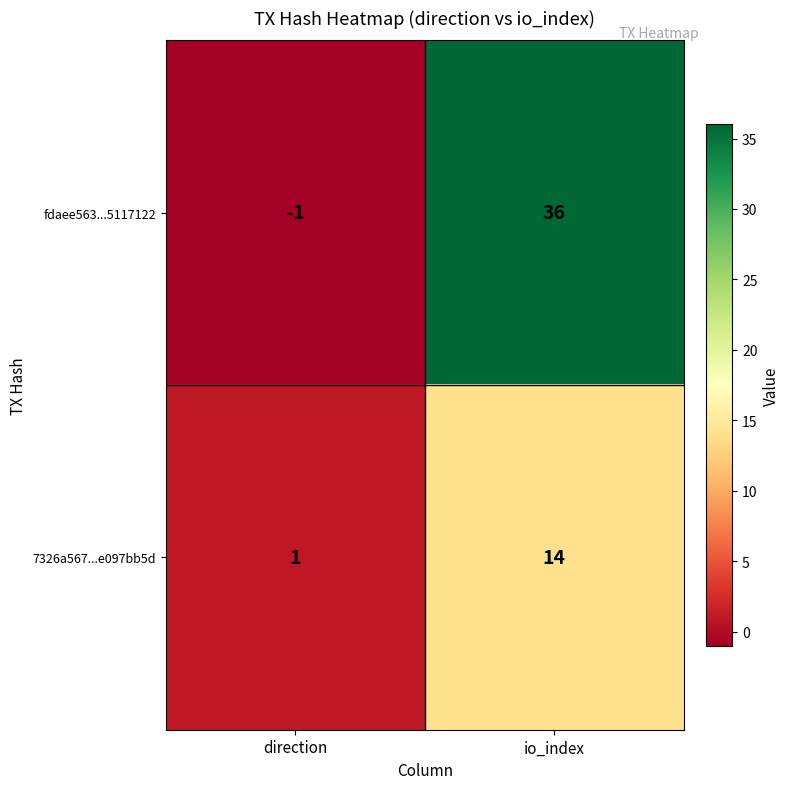

What is the difference between the maximum and minimum values in the fdaee563...5117122 series?

37